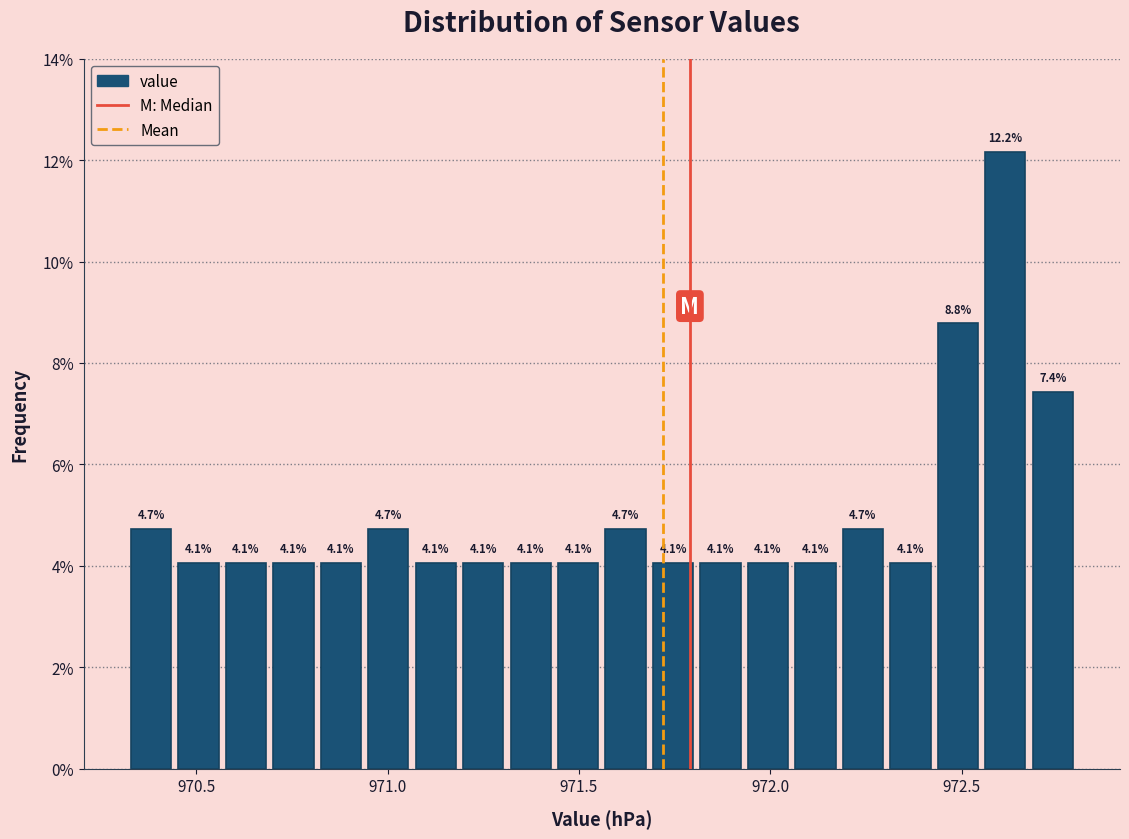

Around what value on the x-axis is the tallest bar? Give the approximate position of its centre, as read against the axis.

972.60